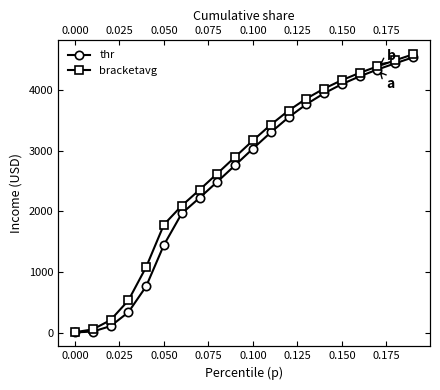

True or false: thr and bracketavg cross at least once.

False